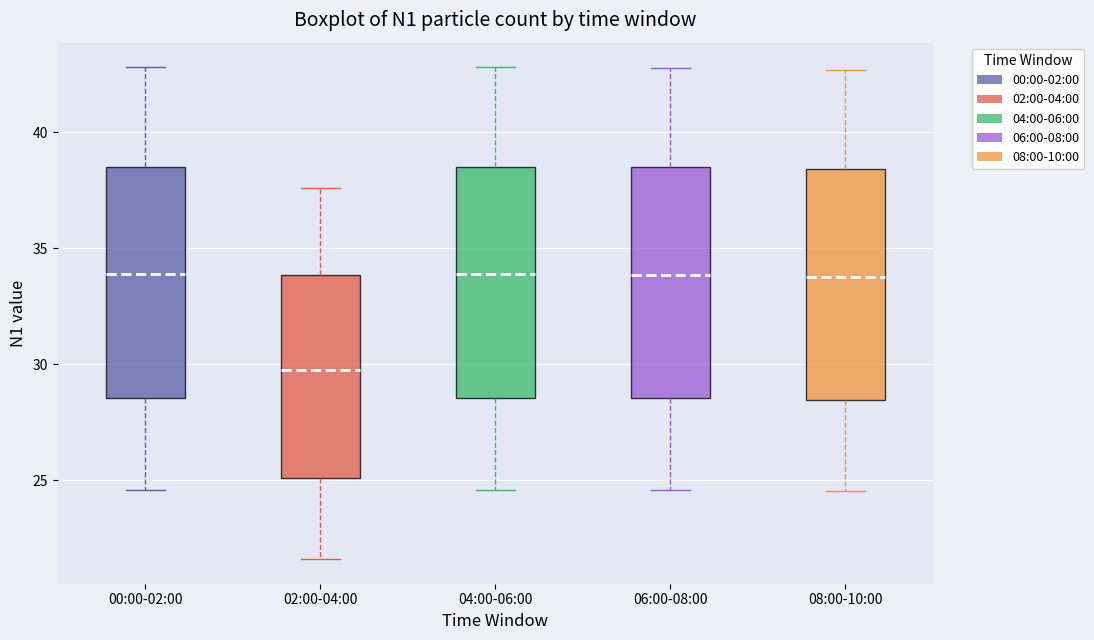

Reading left to right, read every box against the y-axis: the position of its median line, the range the box covers, and the ends of its whiskers. The values are not printed on the chart, so give them approximately, as read against the axis.

00:00-02:00: median 34.0, box 28.5 to 38.5, whiskers 24.5 to 43.0
02:00-04:00: median 29.5, box 25.0 to 34.0, whiskers 21.5 to 37.5
04:00-06:00: median 34.0, box 28.5 to 38.5, whiskers 24.5 to 43.0
06:00-08:00: median 34.0, box 28.5 to 38.5, whiskers 24.5 to 43.0
08:00-10:00: median 34.0, box 28.5 to 38.5, whiskers 24.5 to 42.5